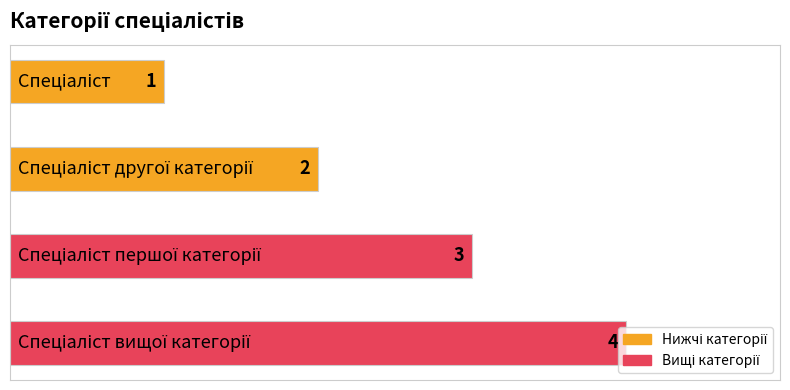

How many data points are less than 3?

2